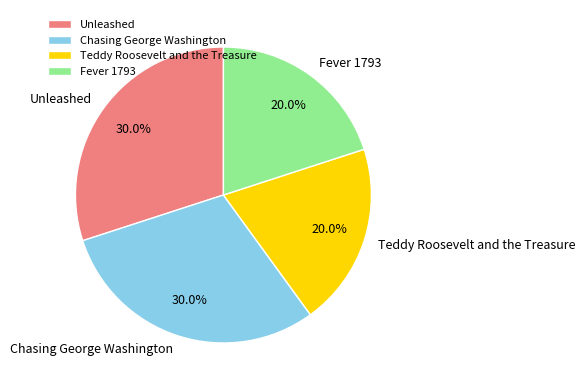

Combined, what portion of the pie is Teddy Roosevelt and the Treasure and Unleashed?

50.0%